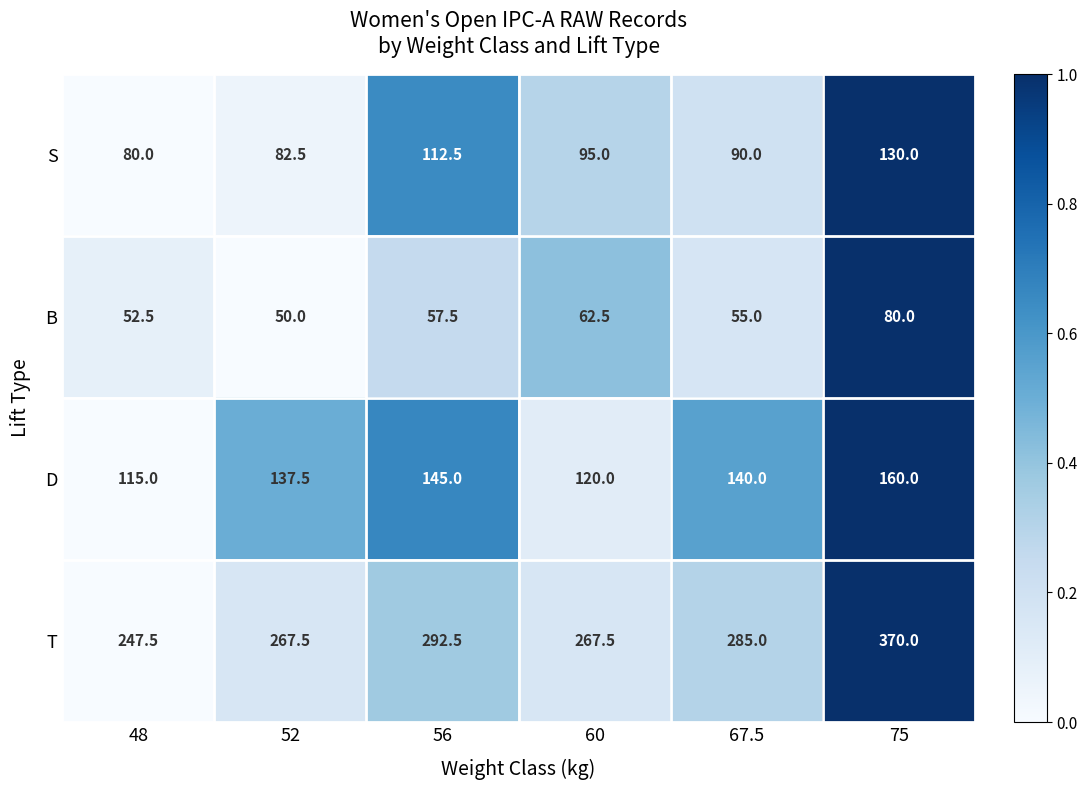

Rank the series by their maximum value, from highest to lowest.

T, D, S, B